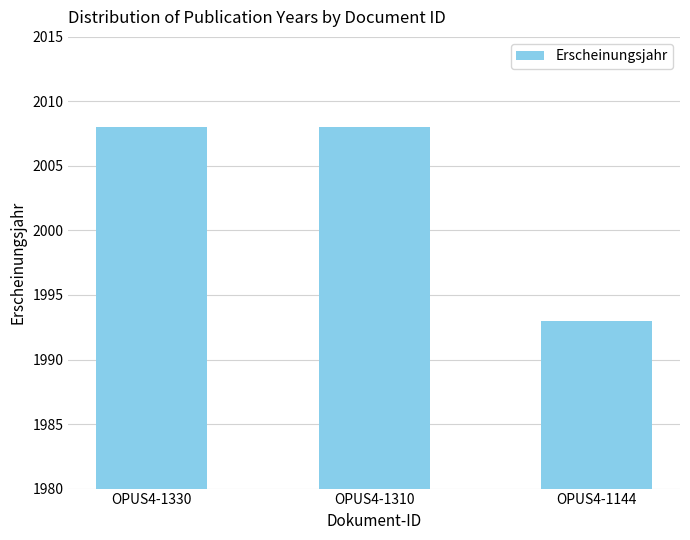

True or false: the data shows 2690 at OPUS4-1144.

False